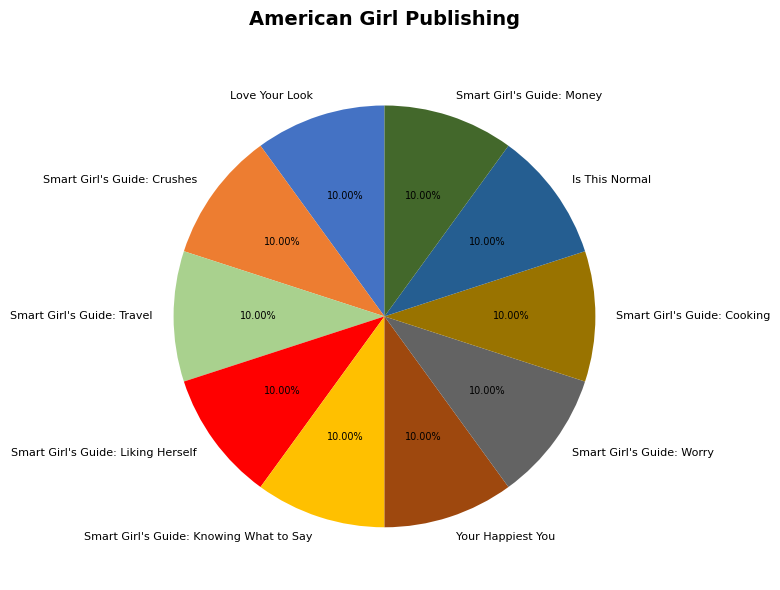

To the nearest percent, what portion does Smart Girl's Guide: Cooking represent?

10%